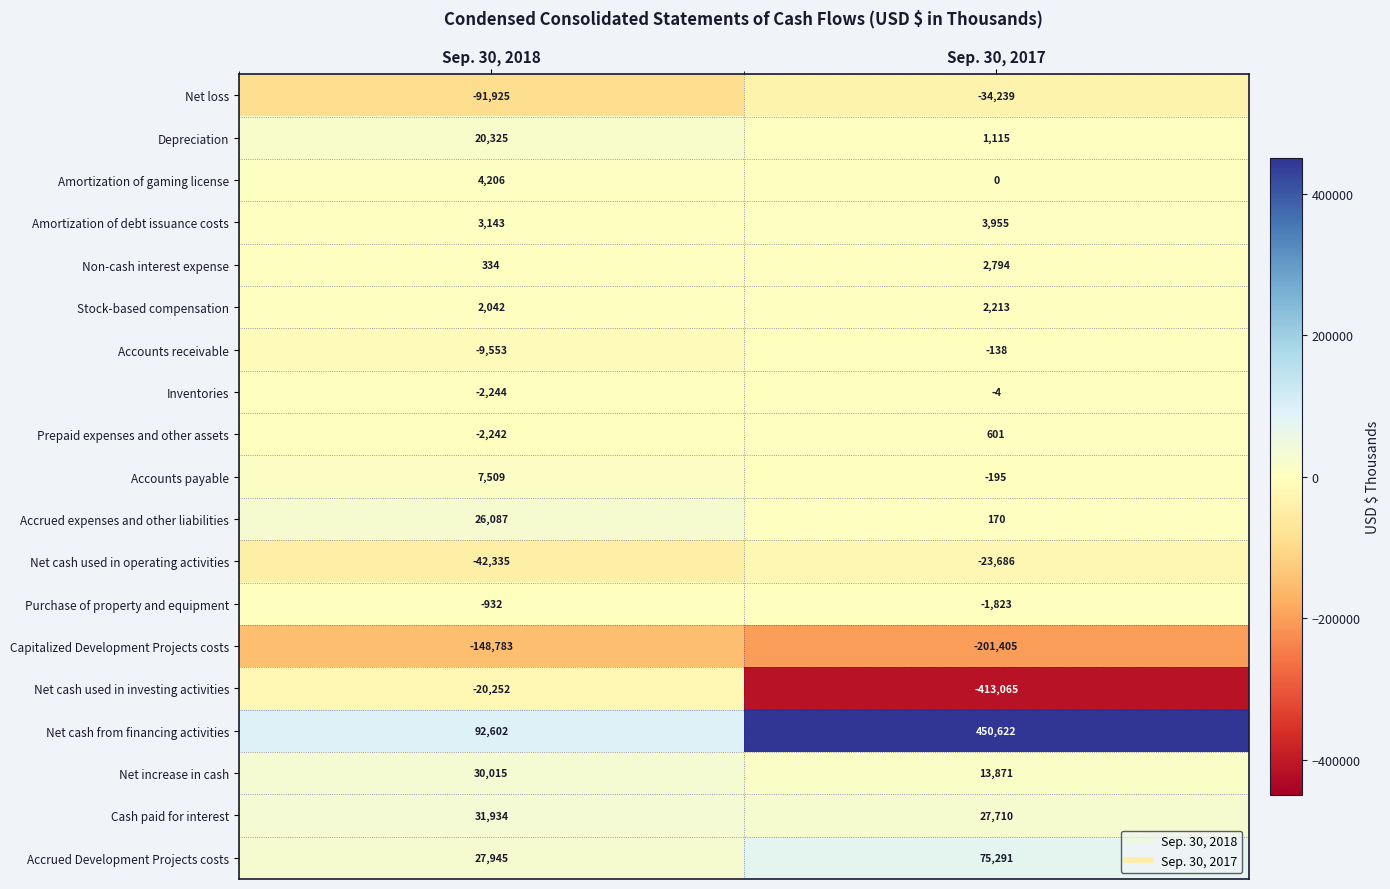

Which series has the largest range (max minus min)?

Net cash used in investing activities